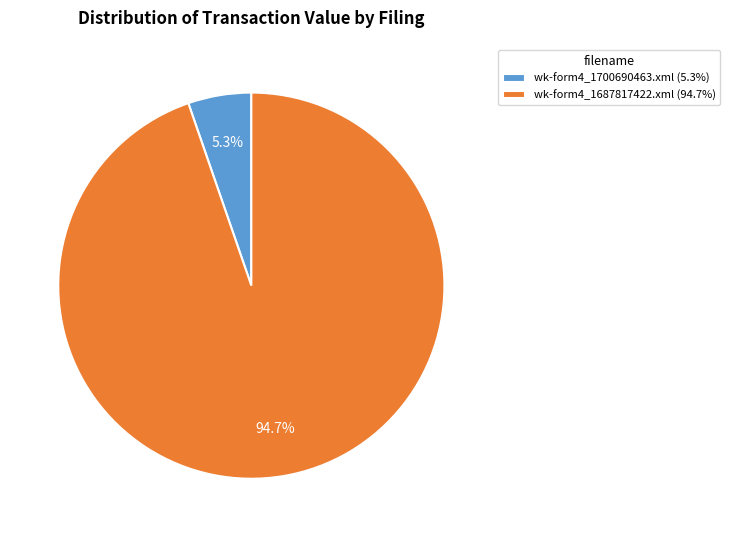

To the nearest percent, what percentage of the pie is wk-form4_1700690463.xml?

5%